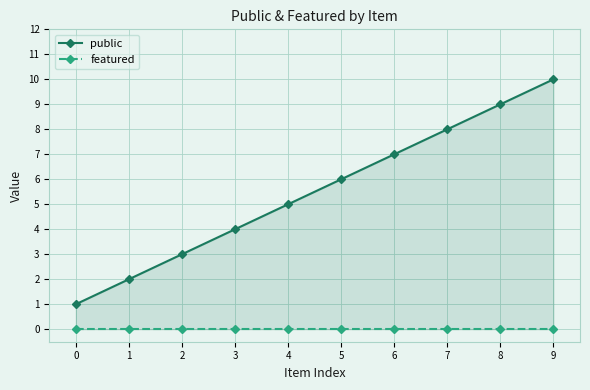

True or false: featured and public cross at least once.

False